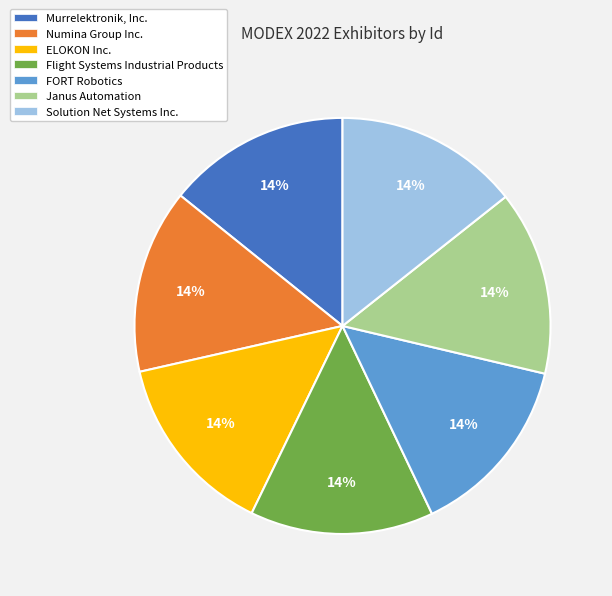

Is there a majority slice in this chart?

No